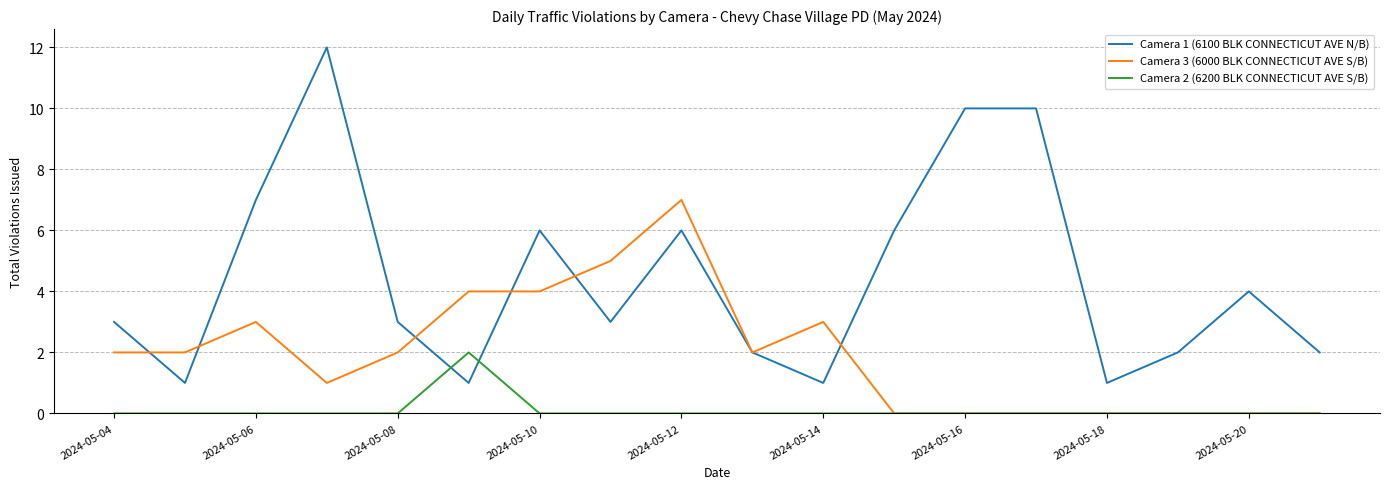

List the series in order of their overall mean, lowest first.

Camera 2 (6200 BLK CONNECTICUT AVE S/B), Camera 3 (6000 BLK CONNECTICUT AVE S/B), Camera 1 (6100 BLK CONNECTICUT AVE N/B)